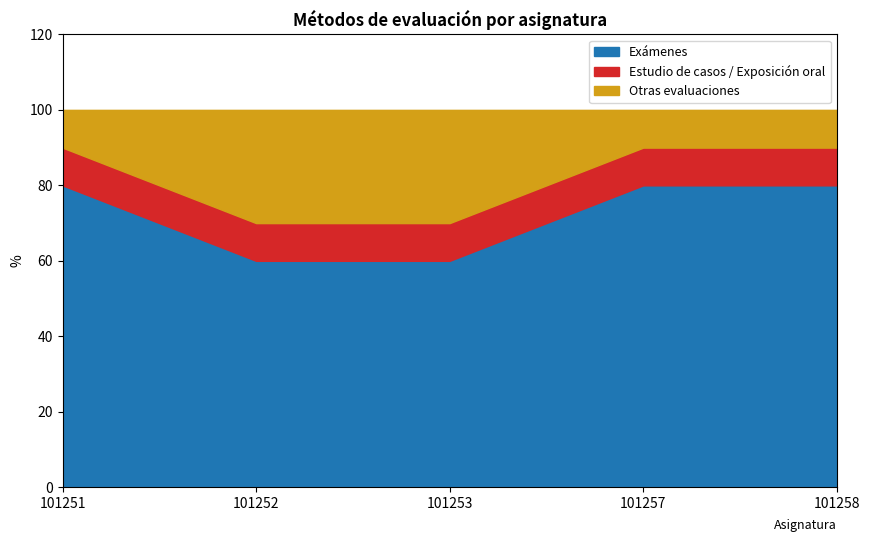

What is the greatest value displayed?

80